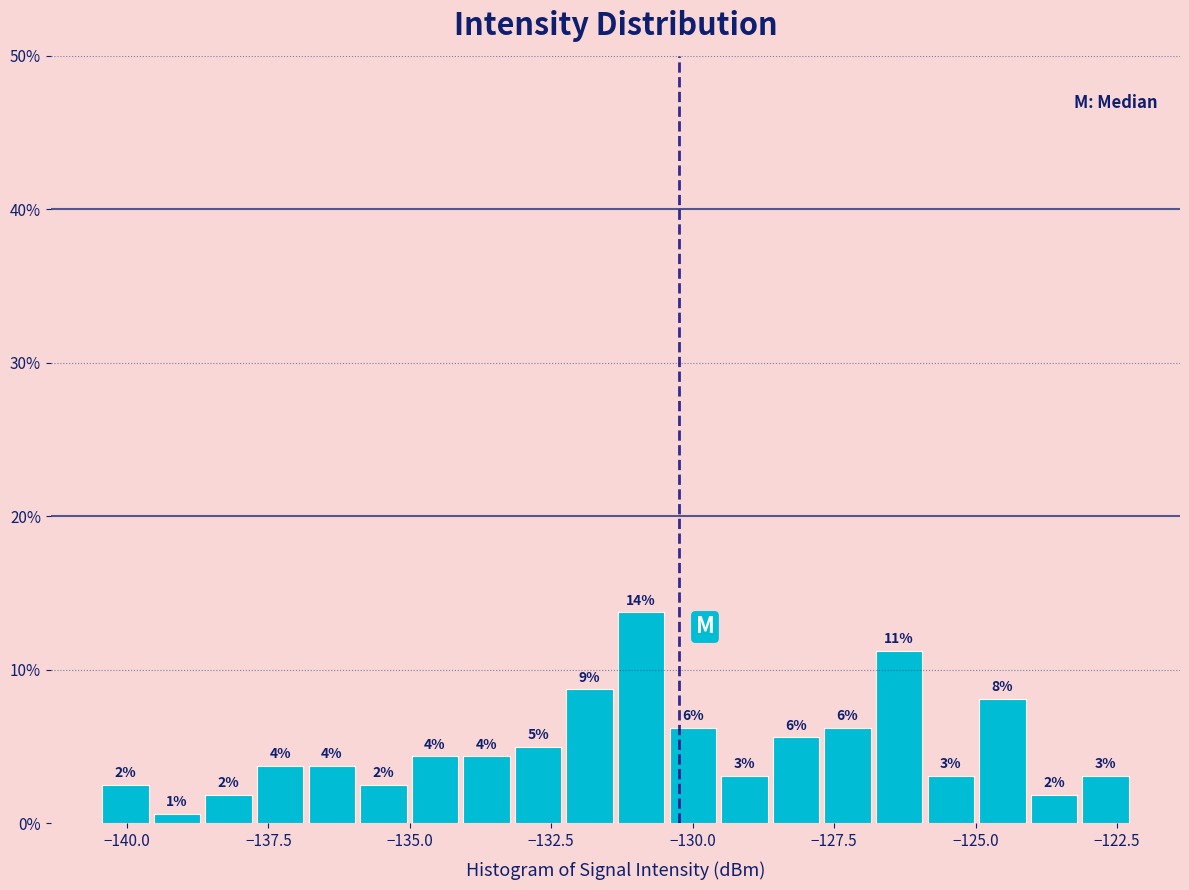

Read against the x-axis, roughly where is the centre of the tallest bar?

-131.0